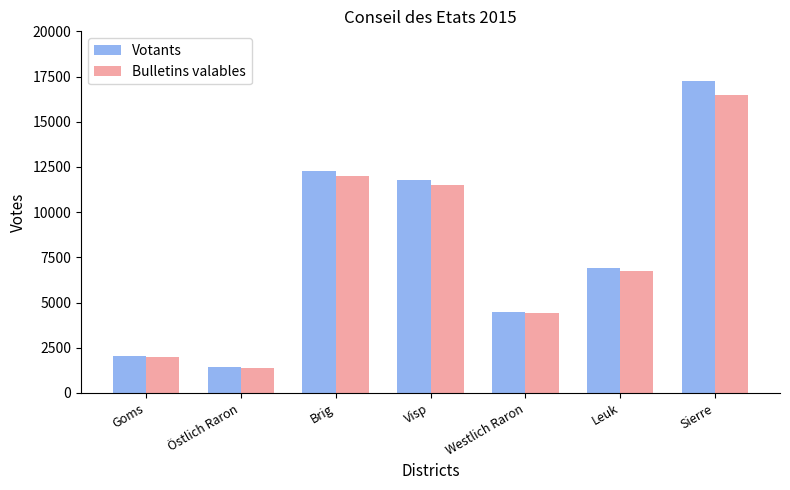

Rank the series by their maximum value, from highest to lowest.

Votants, Bulletins valables